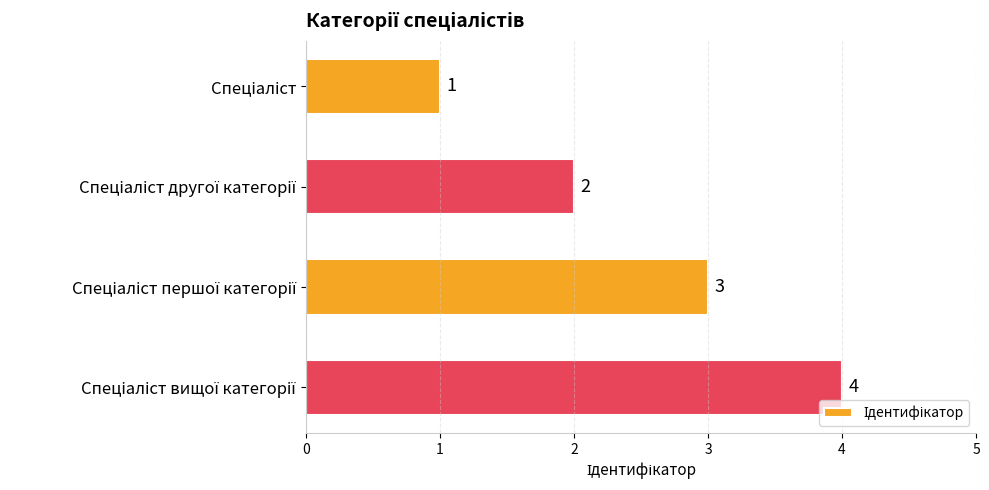

What is the value of the 2nd bar from the top?

2